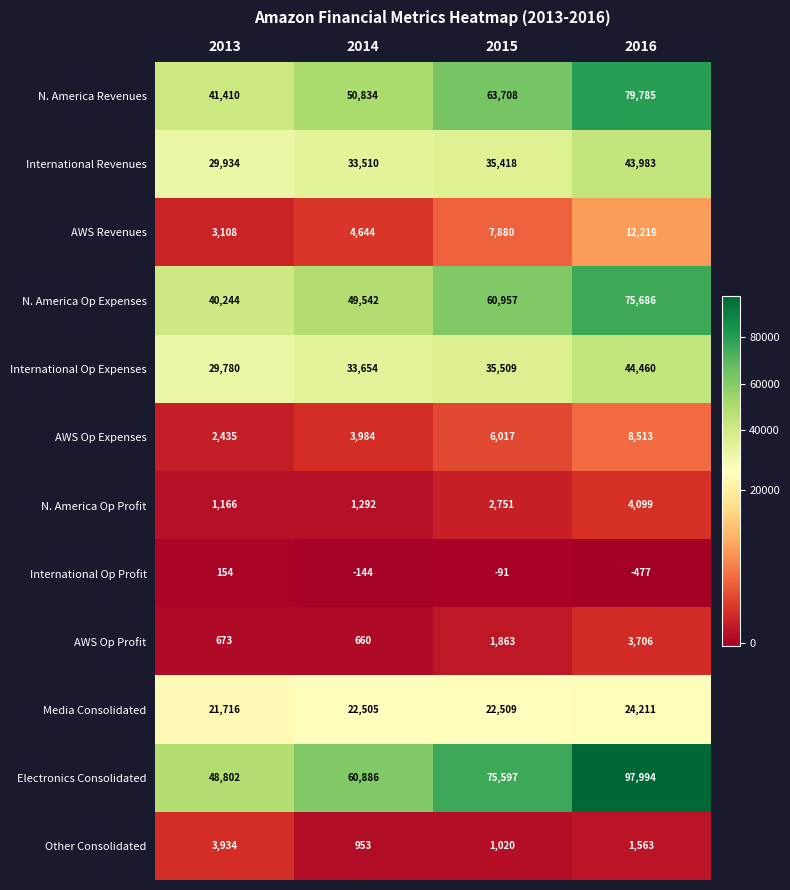

Which label corresponds to the largest value in the chart?

2016